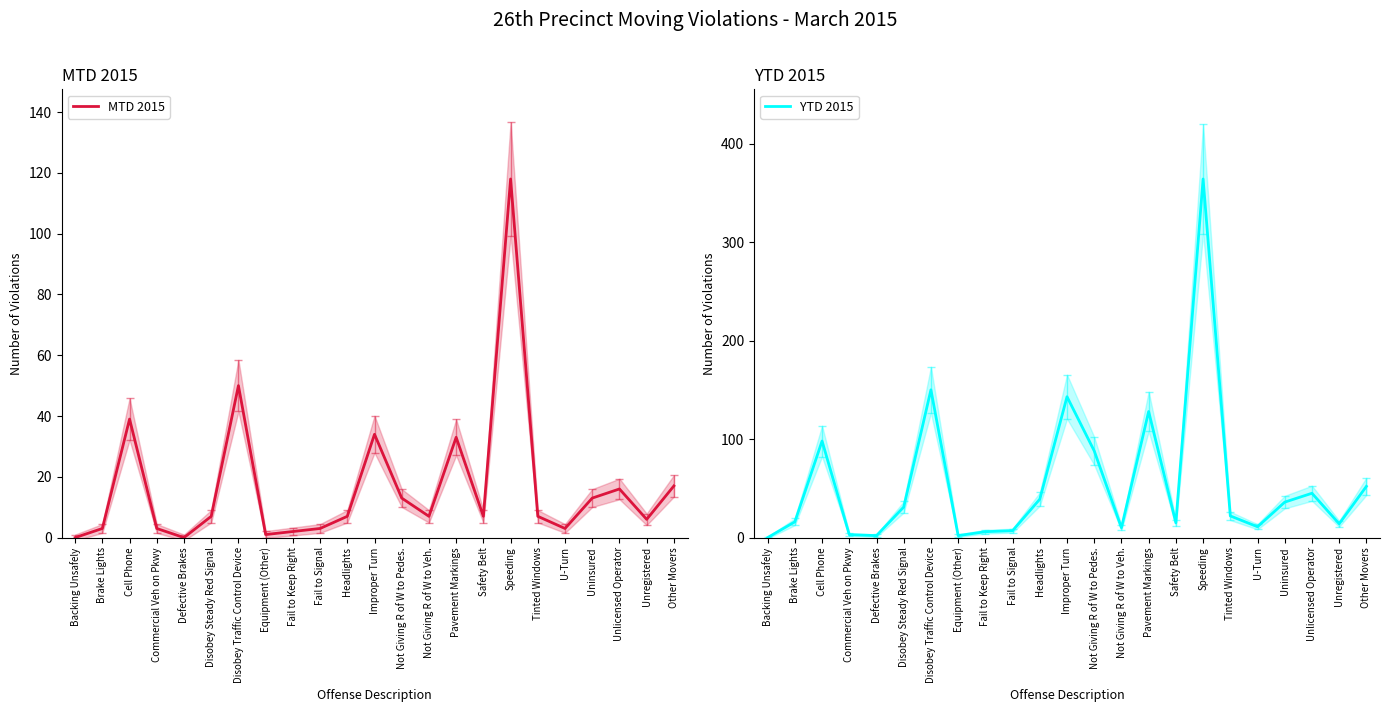

Where is the first local minimum for YTD 2015?

Defective Brakes